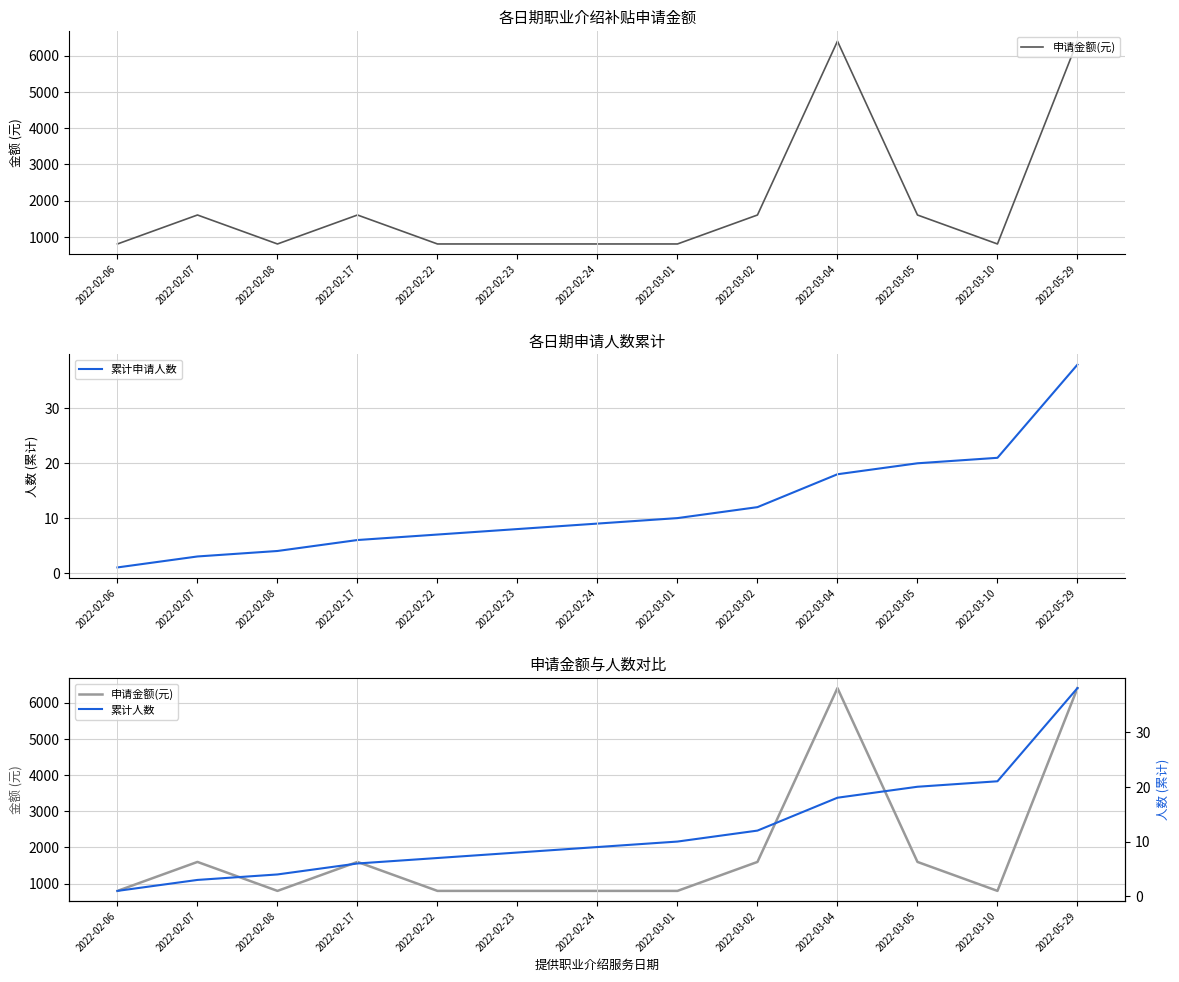

Is this an area chart (filled region under the line)?

No